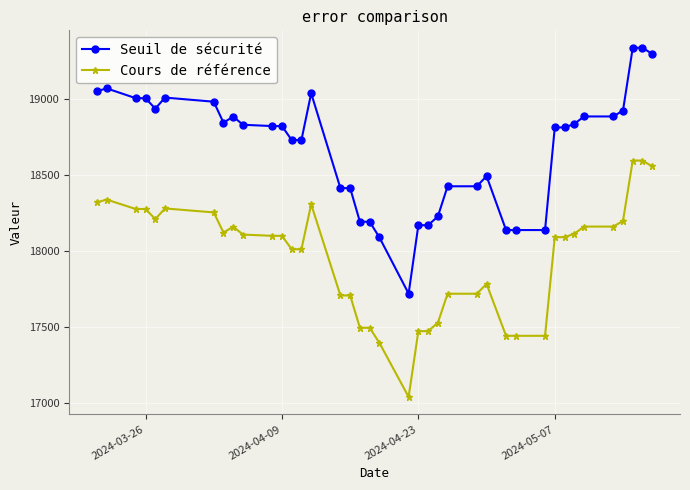

What is the value of the Seuil de sécurité point at the 11th from the left?

18824.2